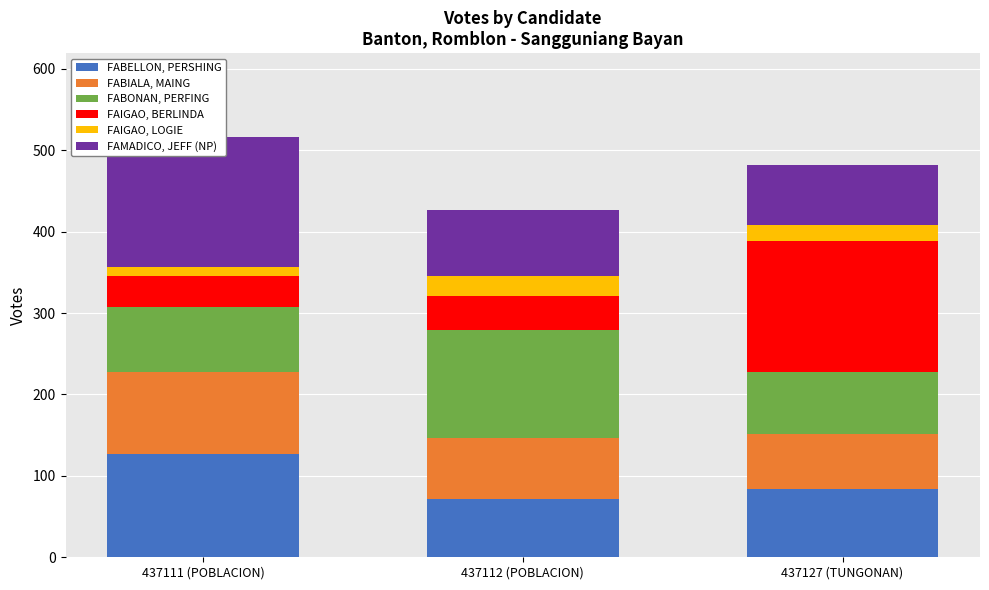

What is the label of the 2nd bar from the left?

437112 (POBLACION)